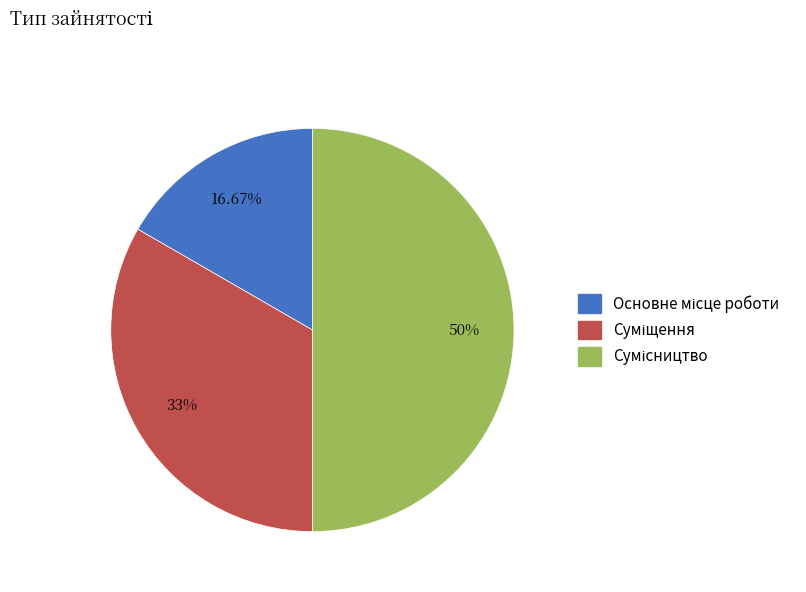

To the nearest percent, what is the combined percentage of Основне місце роботи and Сумісництво?

67%